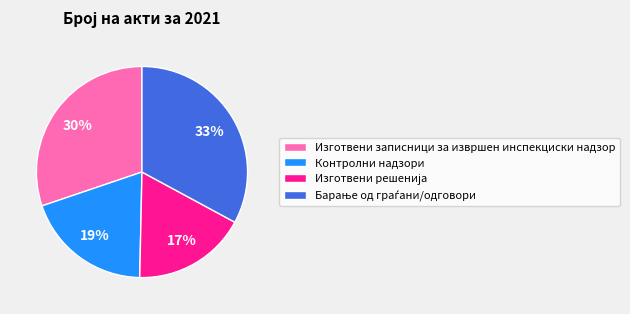

What percentage is the Контролни надзори slice, to the nearest percent?

19%